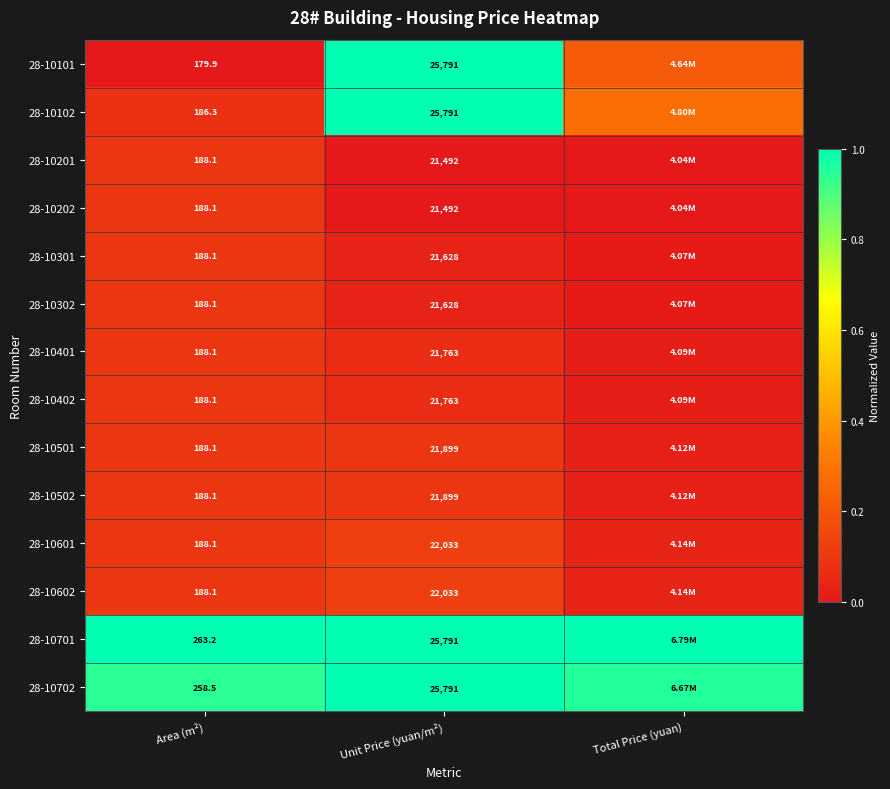

Is the value of 28-10601 at Unit Price (yuan/m²) greater than the value of 28-10402 at Area (m²)?

Yes